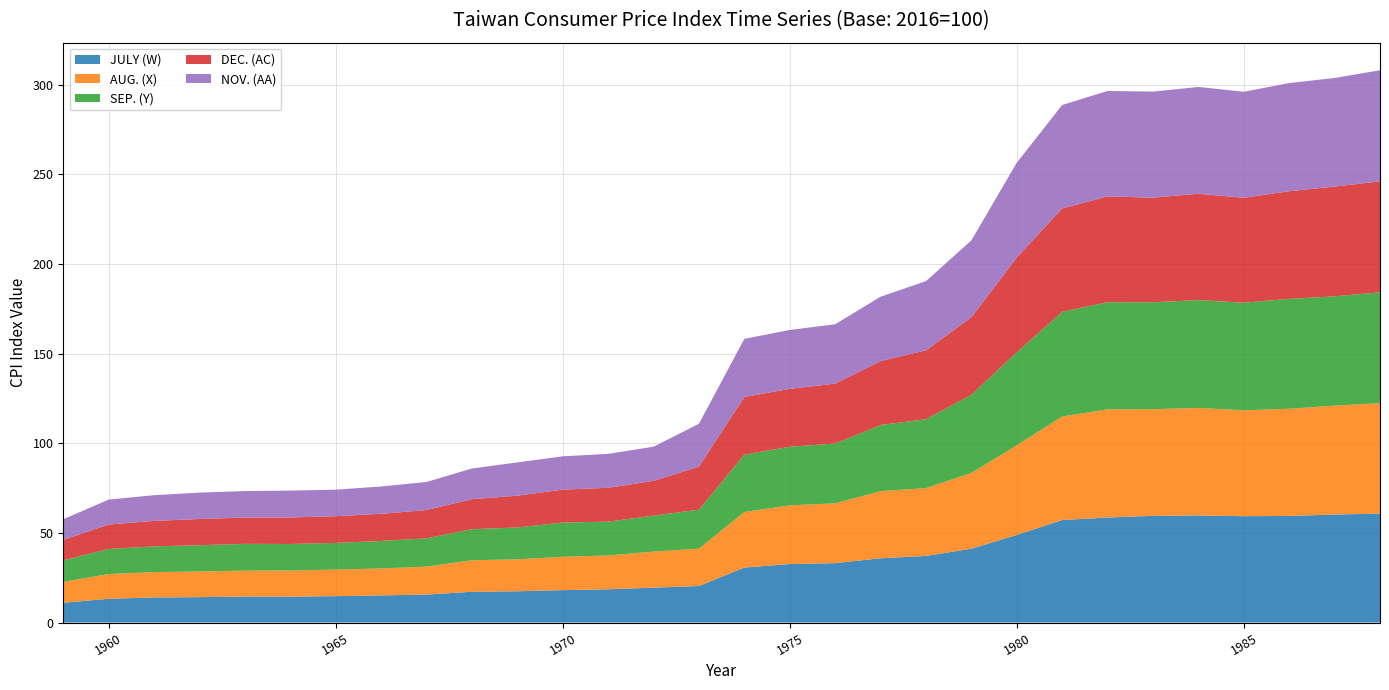

Reading left to right, extract all data points from this chart.

JULY (W): 1959=11.0	1960=13.2	1961=14.0	1962=14.2	1963=14.5	1964=14.4	1965=14.7	1966=15.1	1967=15.6	1968=17.1	1969=17.4	1970=18.1	1971=18.6	1972=19.4	1973=20.4	1974=30.7	1975=32.6	1976=33.1	1977=35.9	1978=37.2	1979=41.2	1980=48.9	1981=57.2	1982=58.6	1983=59.5	1984=59.8	1985=59.3	1986=59.5	1987=60.3	1988=60.8
AUG. (X): 1959=11.6	1960=13.8	1961=14.2	1962=14.3	1963=14.5	1964=14.6	1965=14.8	1966=15.0	1967=15.6	1968=17.6	1969=17.8	1970=18.6	1971=18.9	1972=20.1	1973=20.8	1974=31.0	1975=32.8	1976=33.4	1977=37.4	1978=37.8	1979=42.2	1980=50.0	1981=57.8	1982=60.4	1983=59.5	1984=60.0	1985=59.1	1986=59.8	1987=60.8	1988=61.6
SEP. (Y): 1959=12.0	1960=14.0	1961=14.4	1962=14.7	1963=14.9	1964=14.8	1965=14.9	1966=15.4	1967=15.8	1968=17.3	1969=17.8	1970=19.1	1971=18.9	1972=20.1	1973=21.7	1974=32.0	1975=32.7	1976=33.4	1977=36.9	1978=38.4	1979=43.6	1980=51.9	1981=58.4	1982=59.8	1983=59.7	1984=60.2	1985=60.0	1986=61.3	1987=61.0	1988=61.8
DEC. (AC): 1959=11.5	1960=13.6	1961=14.2	1962=14.6	1963=14.7	1964=14.8	1965=14.9	1966=15.1	1967=15.8	1968=16.8	1969=17.7	1970=18.4	1971=18.9	1972=19.4	1973=24.0	1974=32.2	1975=32.3	1976=33.5	1977=35.7	1978=38.4	1979=43.2	1980=52.9	1981=57.6	1982=59.0	1983=58.4	1984=59.3	1985=58.5	1986=60.1	1987=61.2	1988=61.9
NOV. (AA): 1959=11.5	1960=13.9	1961=14.3	1962=14.7	1963=14.8	1964=15.0	1965=14.8	1966=15.2	1967=15.7	1968=17.1	1969=18.6	1970=18.6	1971=18.9	1972=19.1	1973=23.9	1974=32.4	1975=32.9	1976=33.1	1977=35.9	1978=38.6	1979=42.9	1980=52.9	1981=57.7	1982=58.8	1983=59.2	1984=59.6	1985=59.1	1986=60.3	1987=60.6	1988=62.0